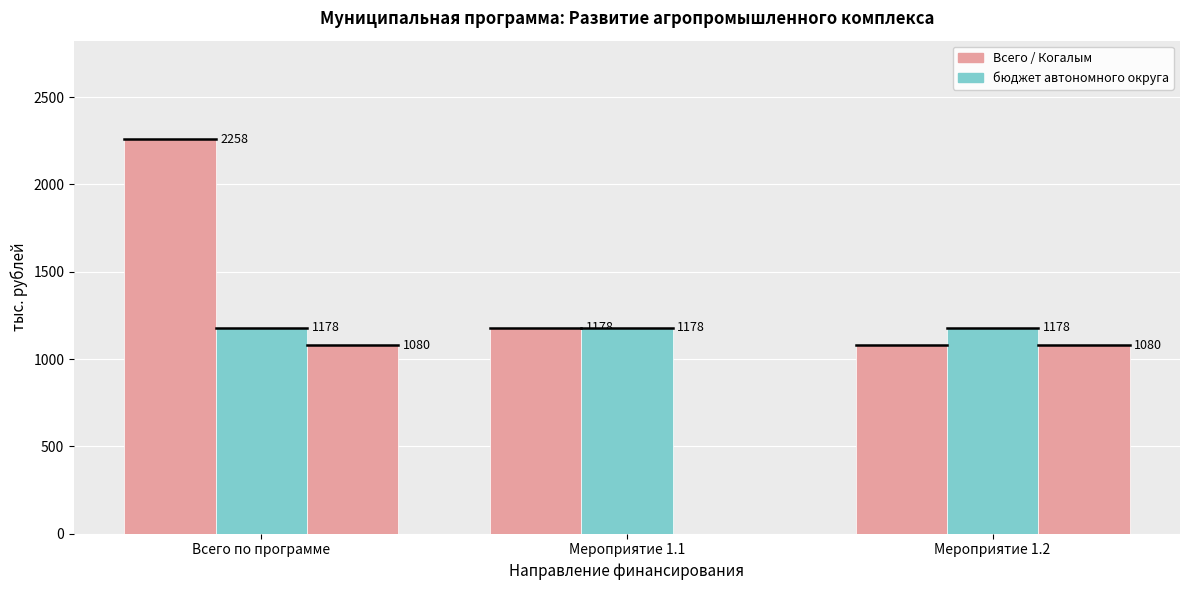

True or false: бюджет автономного округа has a value of 824 at Всего по программе.

False